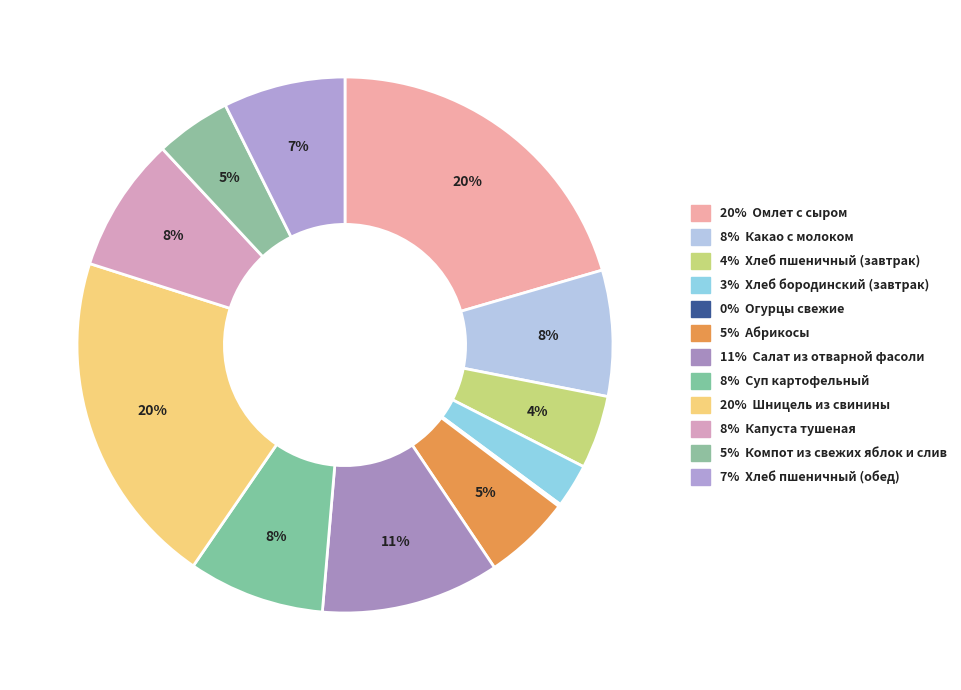

How many slices are in this pie chart?

12